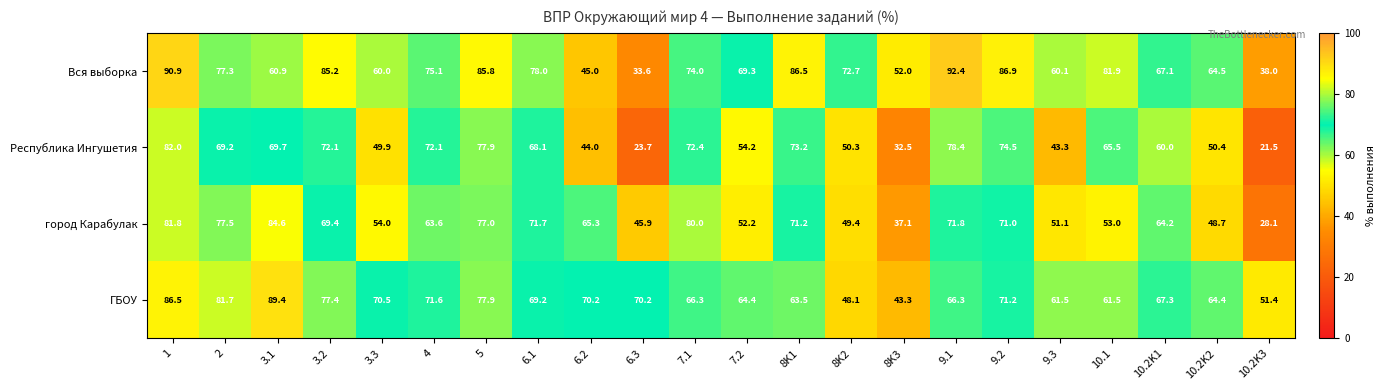

What is the difference between the maximum and minimum values in the ГБОУ series?

46.1